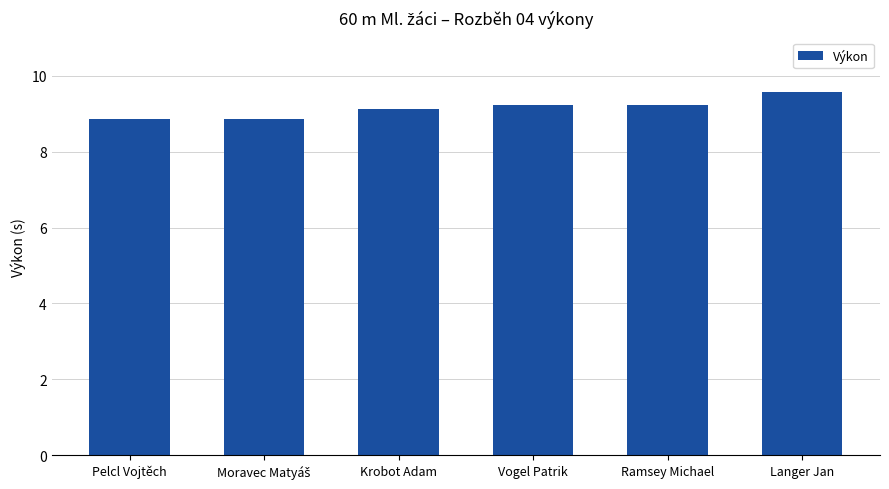

The value at Ramsey Michael is 15.4. True or false?

False